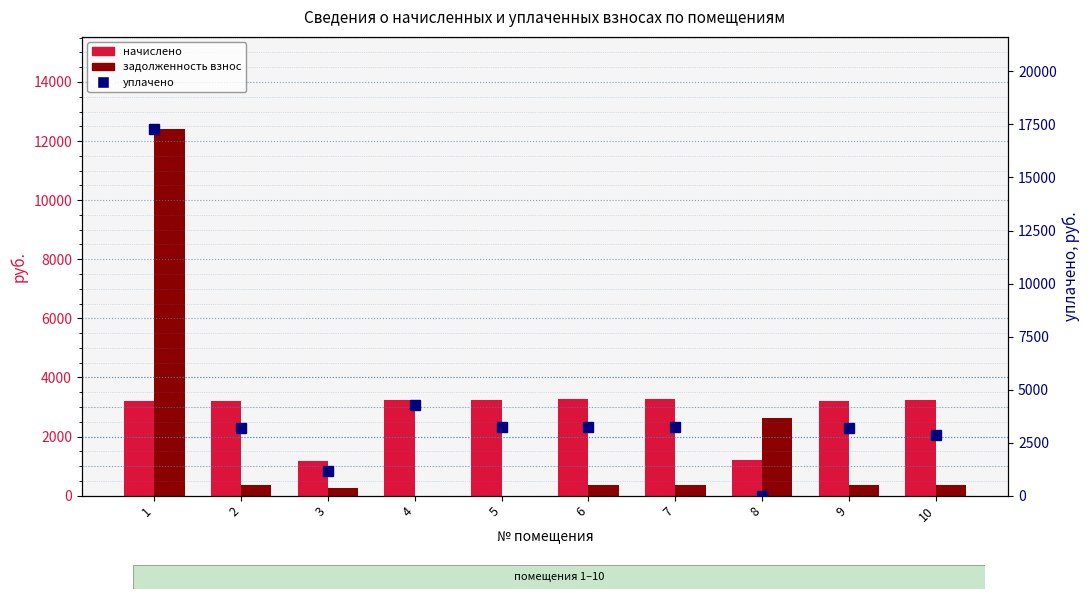

Where is начислено nearest to the value 2225?

9